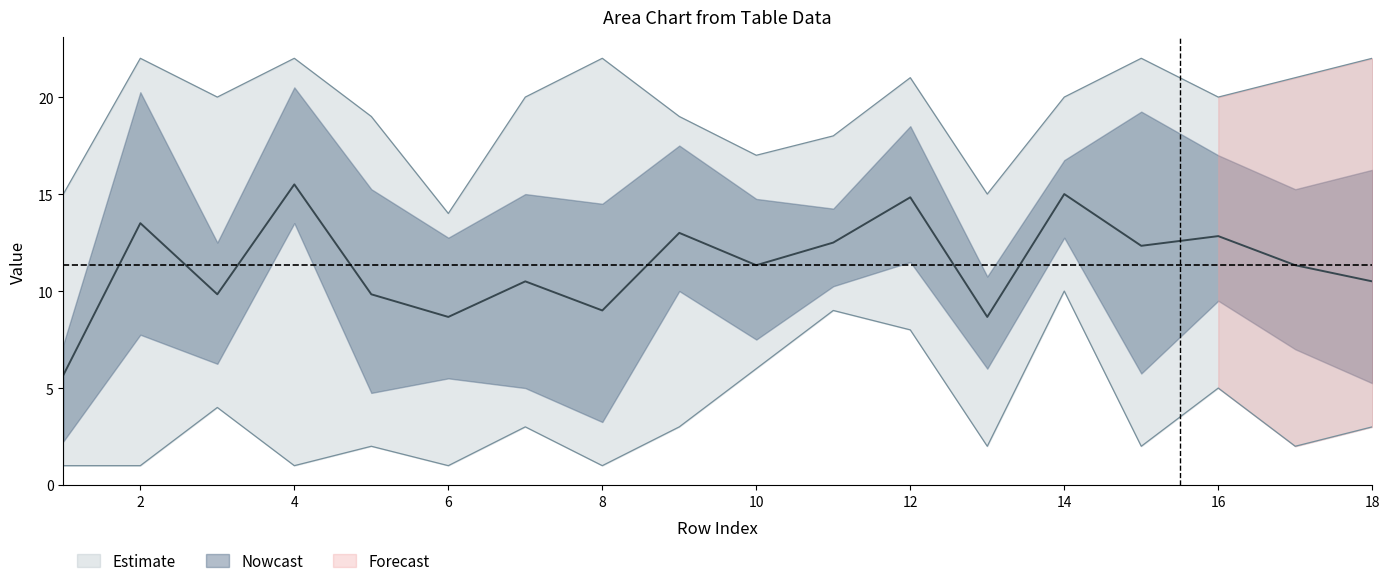

At which category does the chart reach its peak across all series?

15